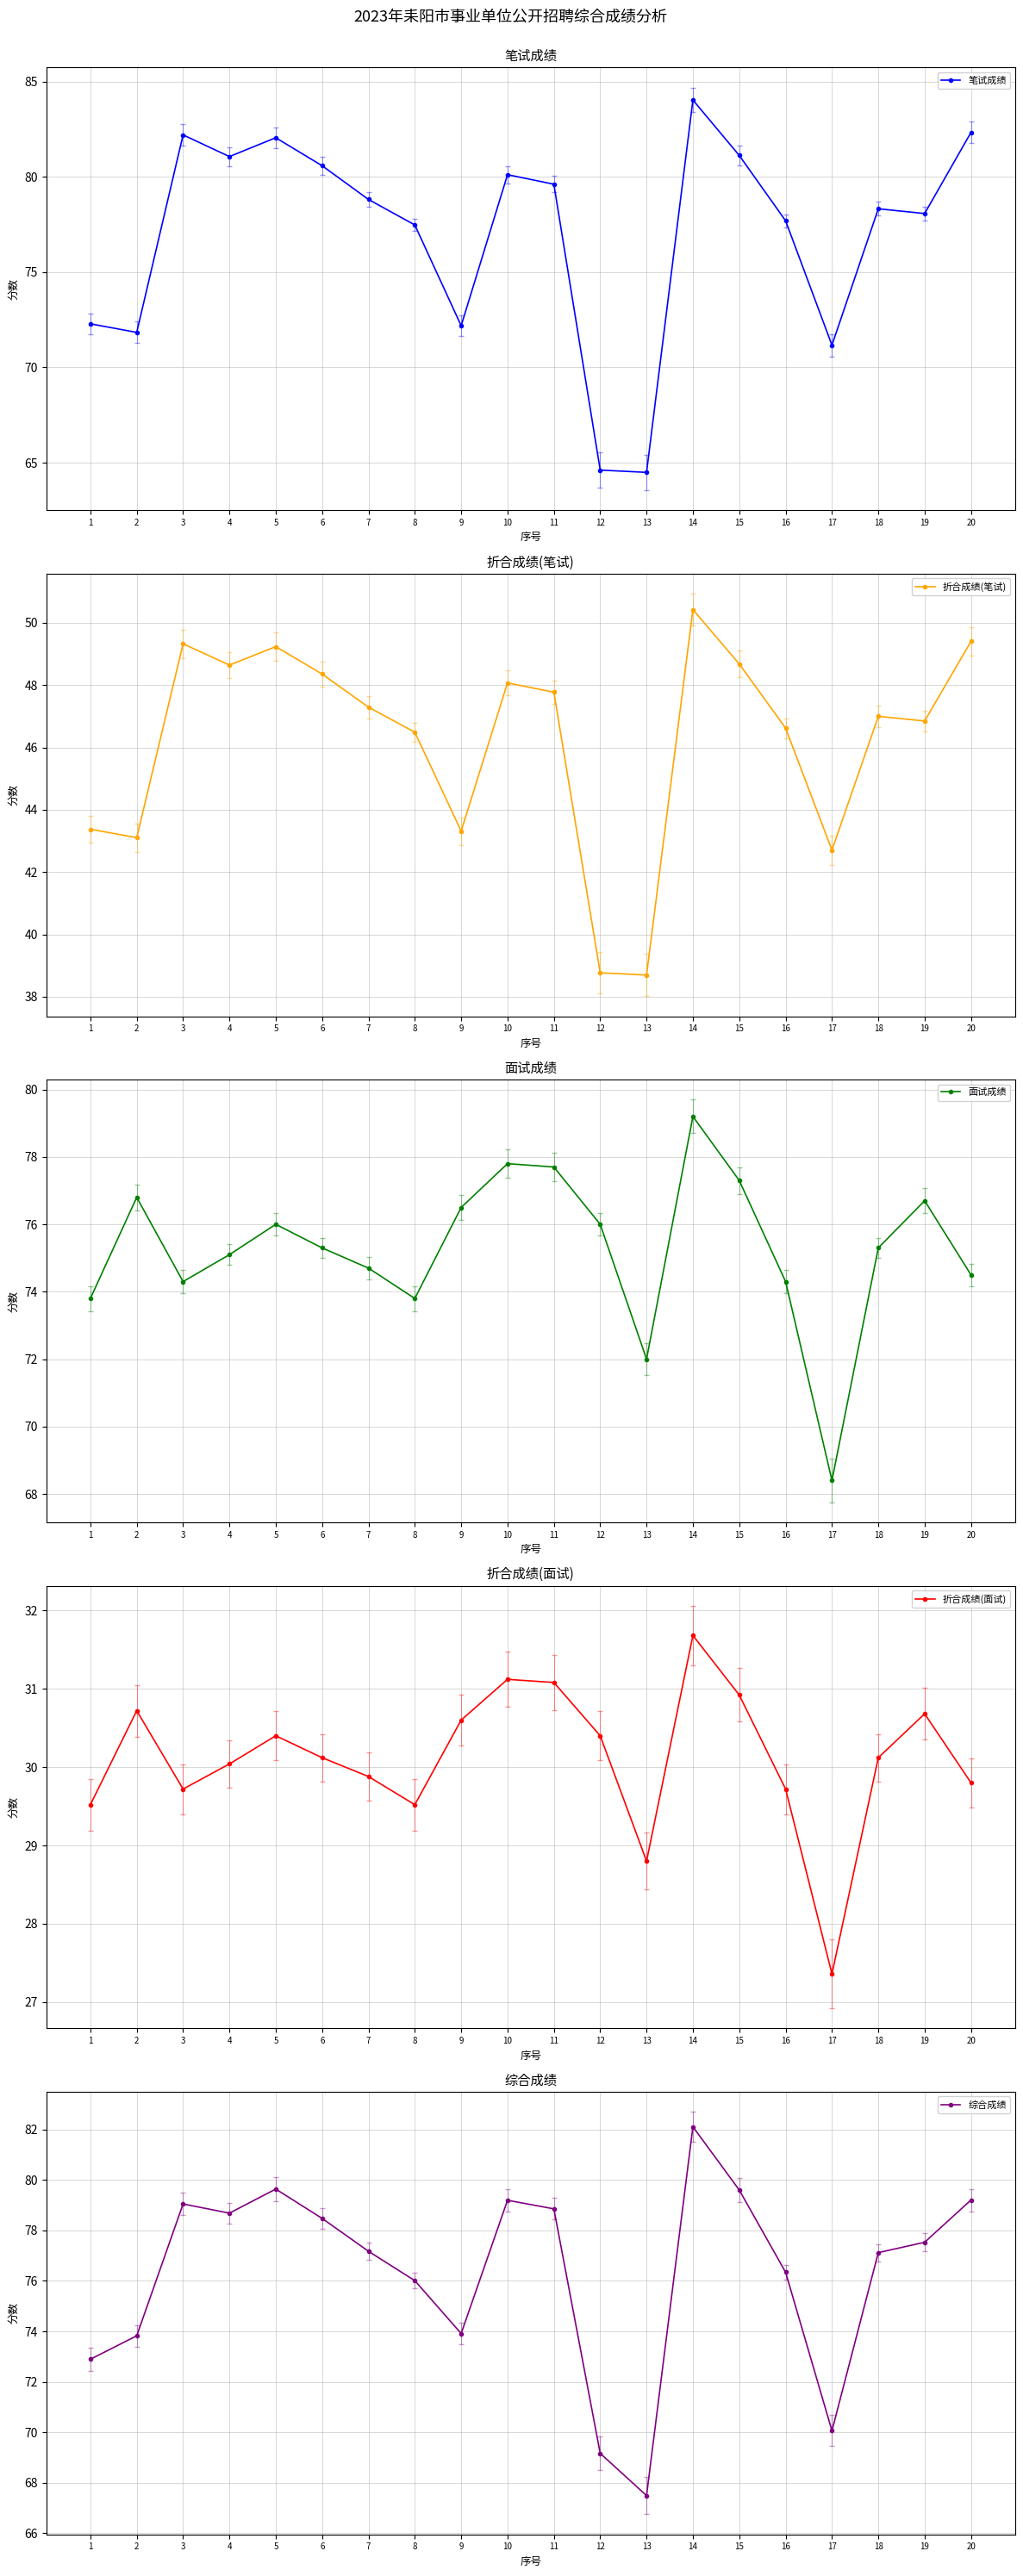

Rank the series by their maximum value, from highest to lowest.

笔试成绩, 综合成绩, 面试成绩, 折合成绩(笔试), 折合成绩(面试)